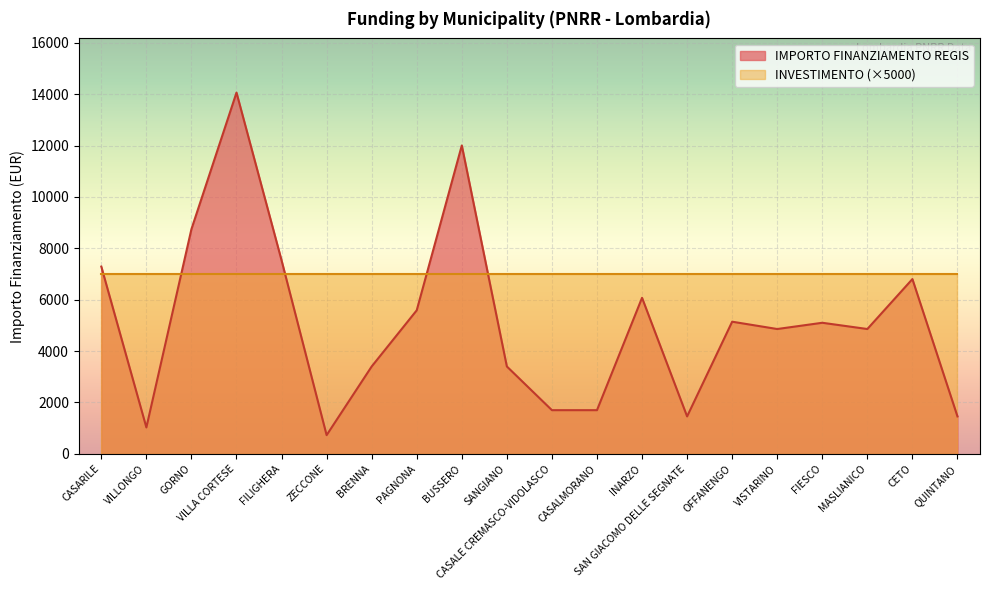

At which label is the value closest to 7396?

CASARILE